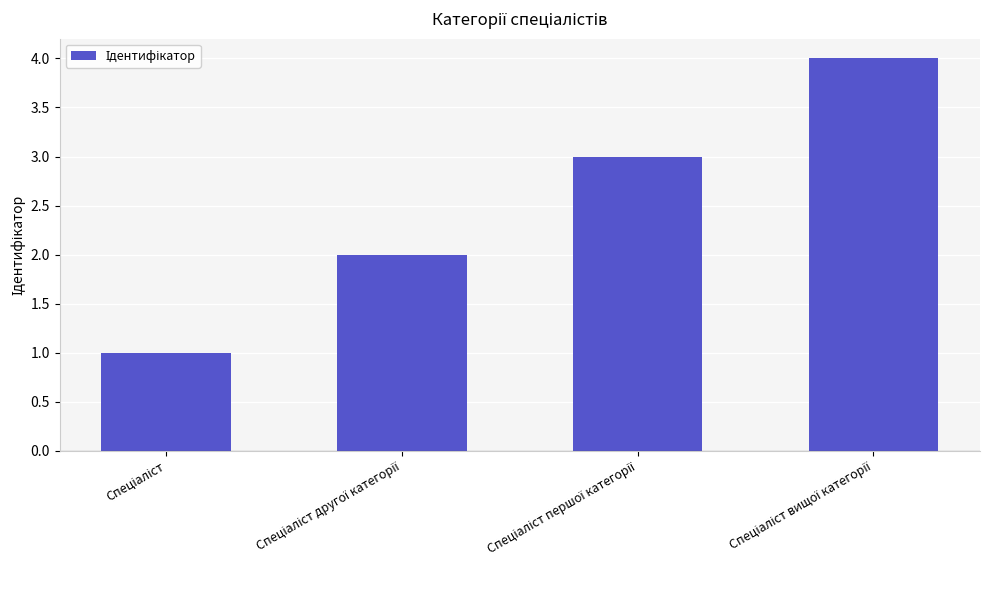

What is the maximum value shown in the chart?

4